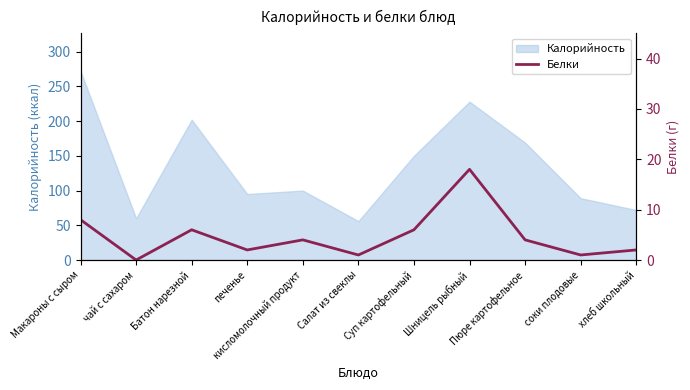

What is the highest value of the Калорийность series?

272